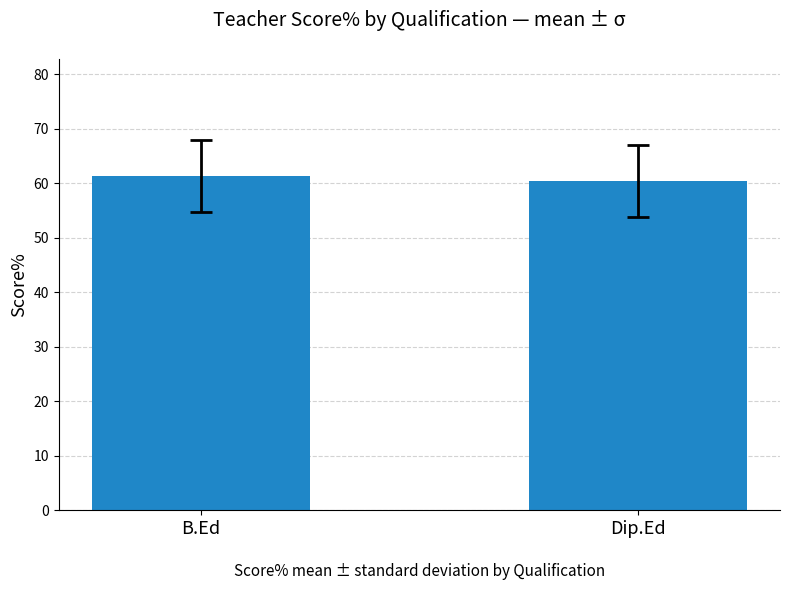

Which category has the highest value across all series?

B.Ed